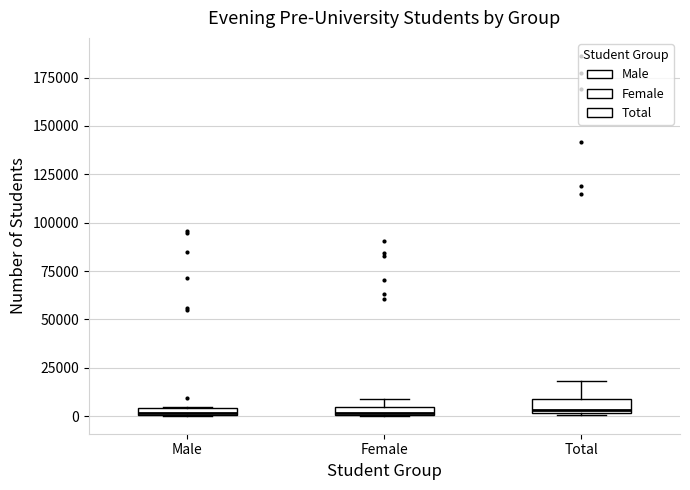

Where is the upper edge of the box for Total on the y-axis? The values are not printed on the chart, so give them approximately, as read against the axis.

10000